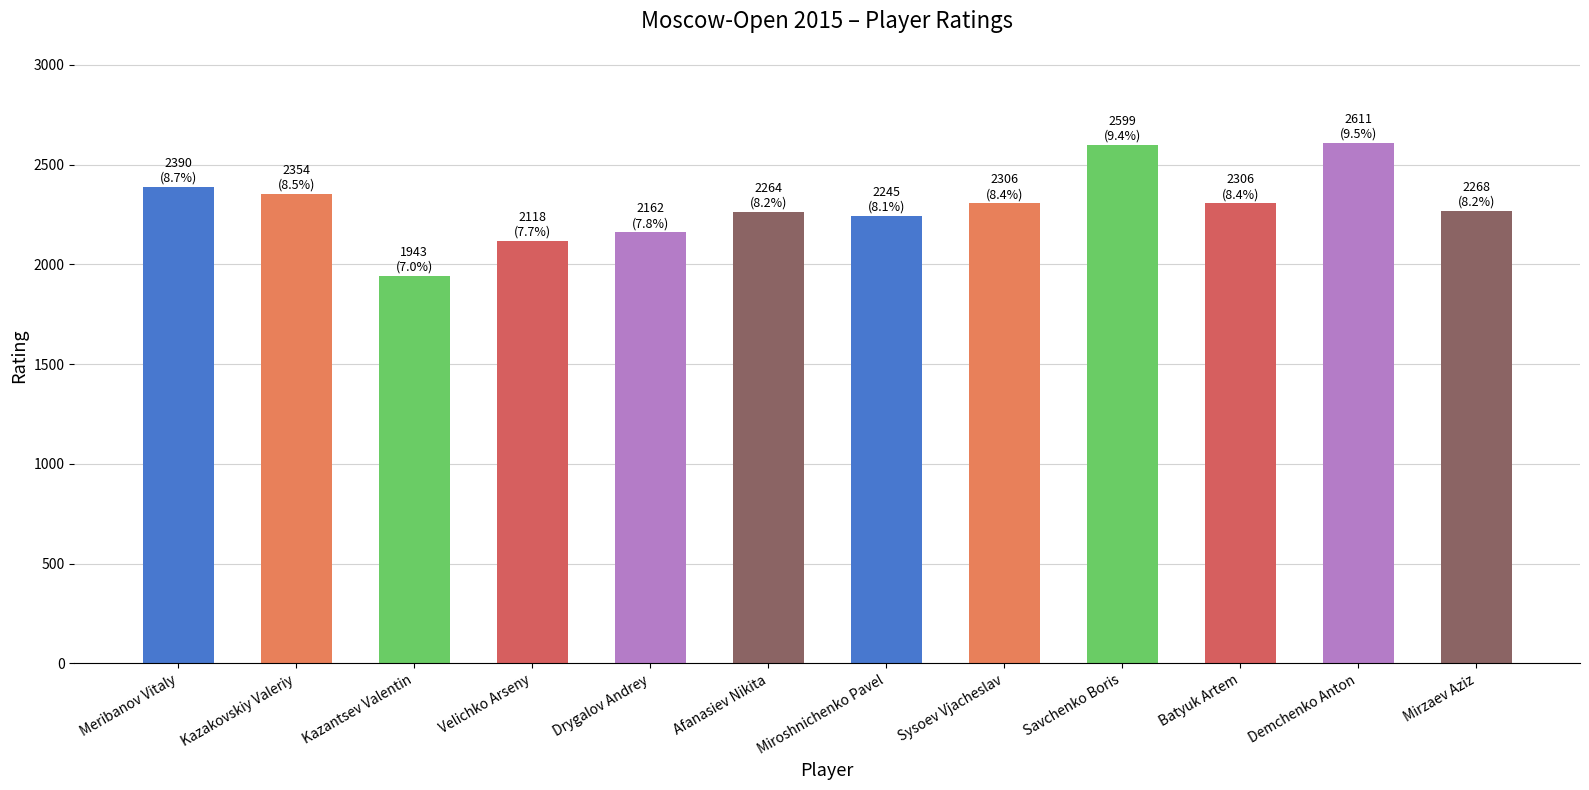

How many bars are there in total?

12